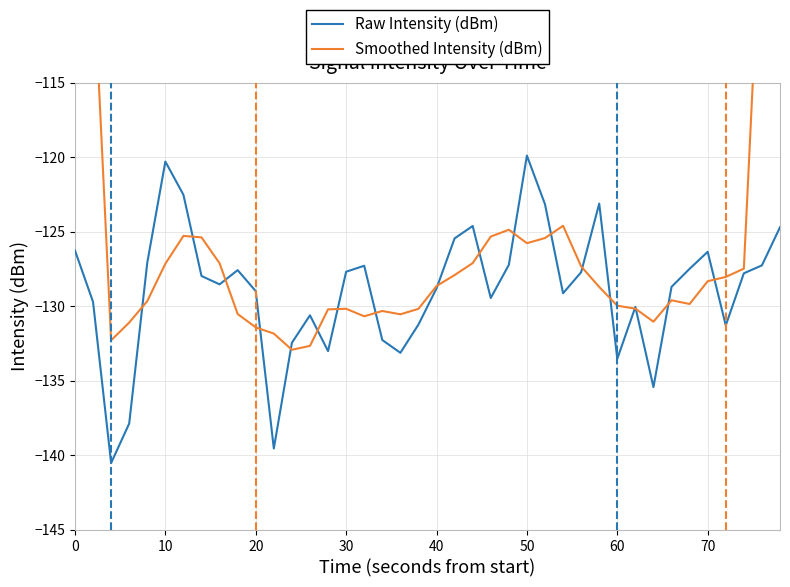

What is the lowest value of the Raw Intensity (dBm) series?

-140.5